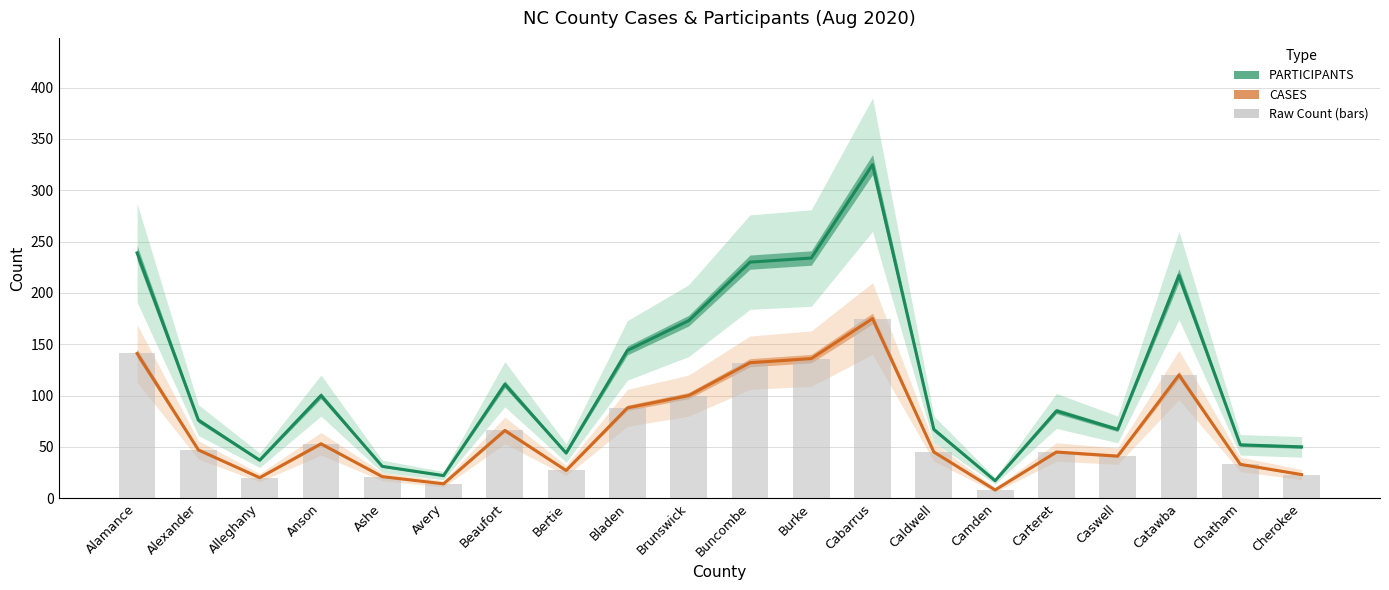

Reading left to right, what are all the values shown in this chart?

PARTICIPANTS: Alamance=239	Alexander=76	Alleghany=37	Anson=100	Ashe=31	Avery=22	Beaufort=111	Bertie=44	Bladen=144	Brunswick=173	Buncombe=230	Burke=234	Cabarrus=325	Caldwell=67	Camden=17	Carteret=85	Caswell=67	Catawba=217	Chatham=52	Cherokee=50
CASES: Alamance=141	Alexander=47	Alleghany=20	Anson=53	Ashe=21	Avery=14	Beaufort=66	Bertie=27	Bladen=88	Brunswick=100	Buncombe=132	Burke=136	Cabarrus=175	Caldwell=45	Camden=8	Carteret=45	Caswell=41	Catawba=120	Chatham=33	Cherokee=23